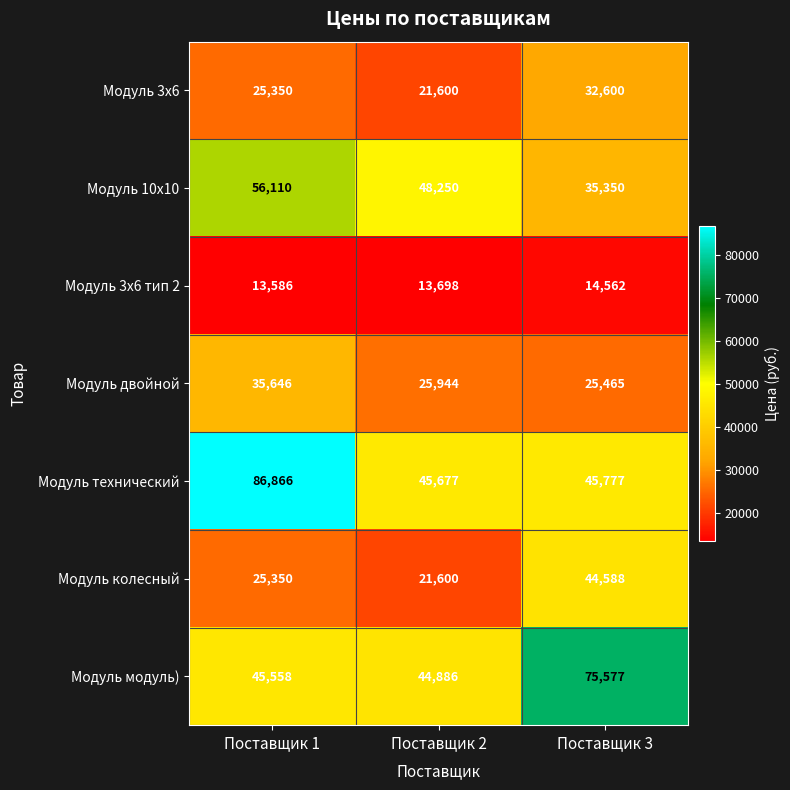

Which series has the widest spread of values?

Модуль технический